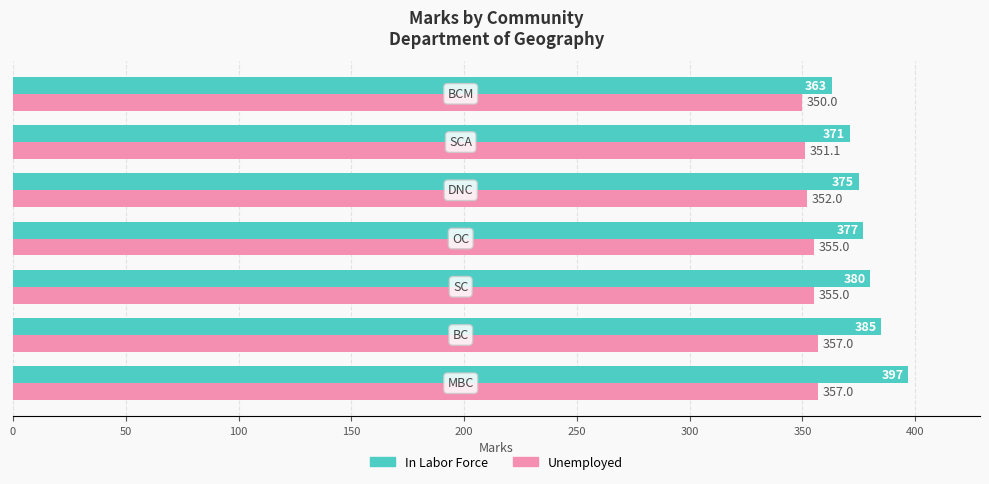

What is the difference between the maximum and minimum values in the Unemployed series?

7.0